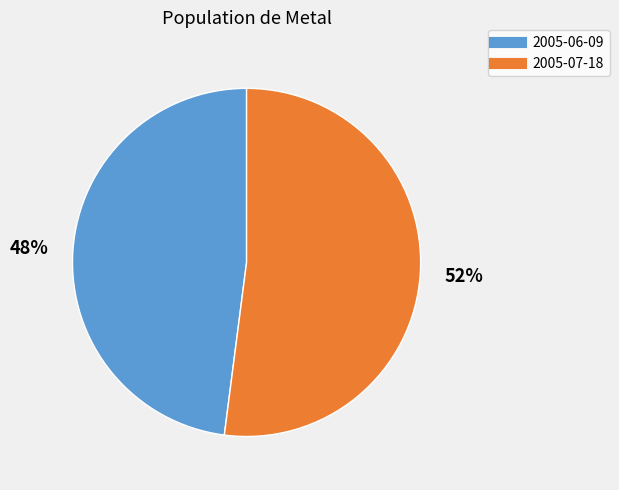

Do 2005-06-09 and 2005-07-18 together represent more than half of the pie?

Yes